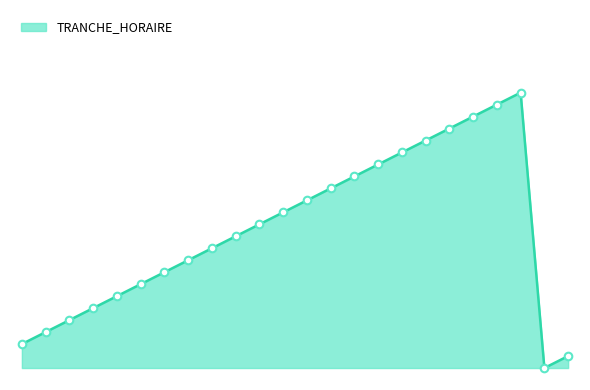

Does the chart have visible grid lines?

No